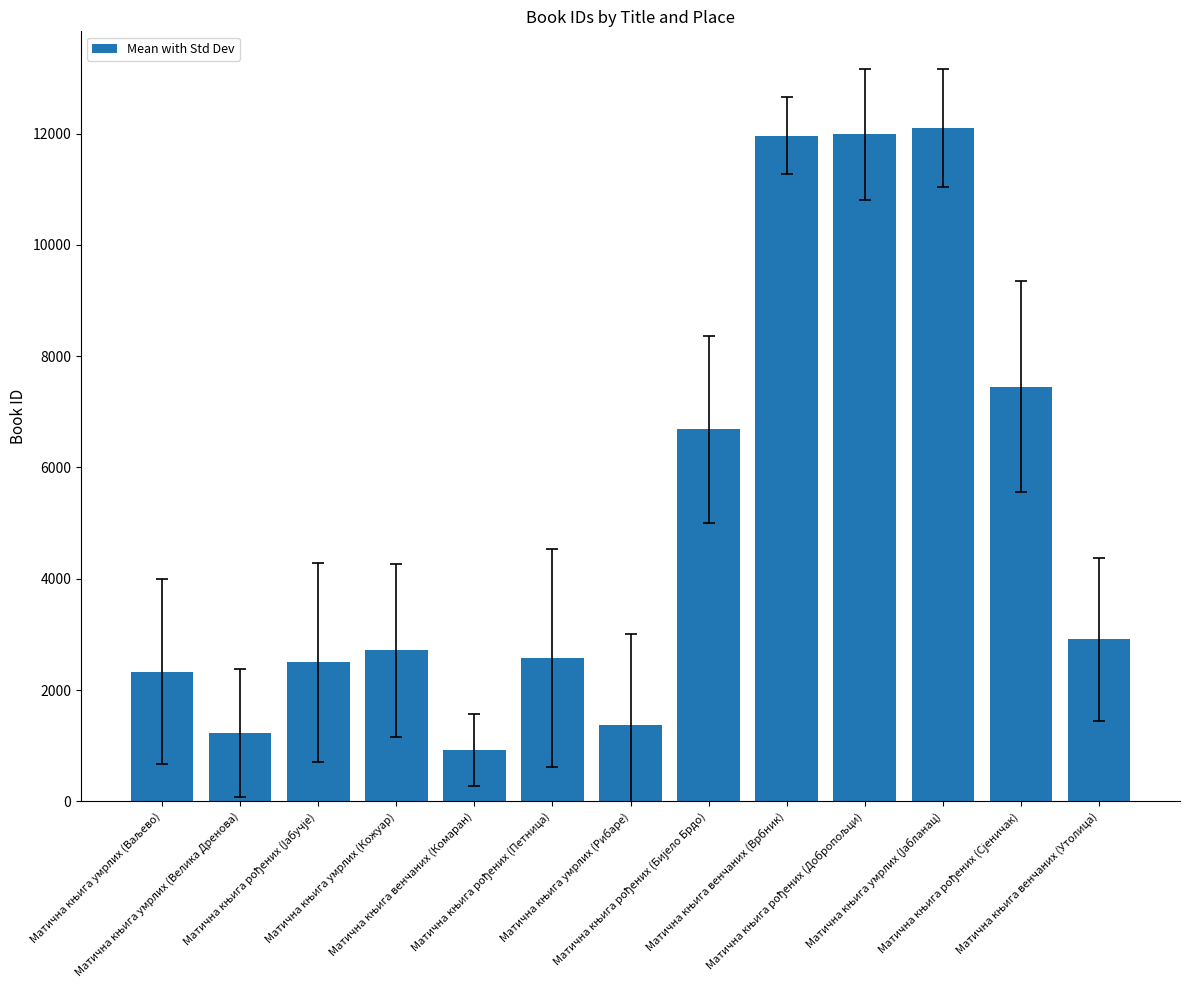

What is the greatest value displayed?

12102